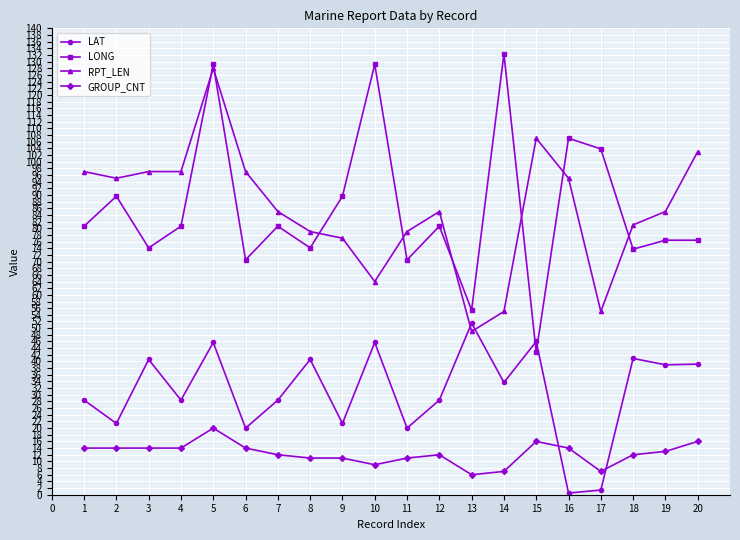

True or false: LONG and GROUP_CNT intersect in this chart.

False